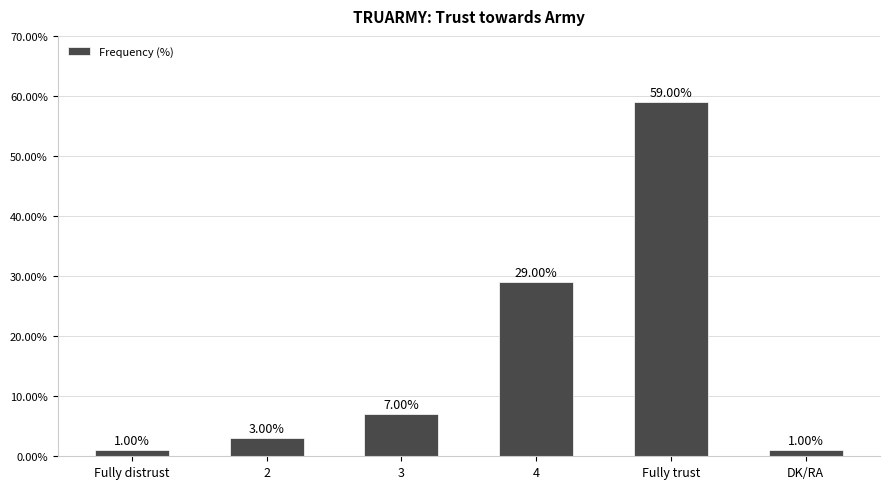

What value does the data have at 4, to the nearest 10?

30